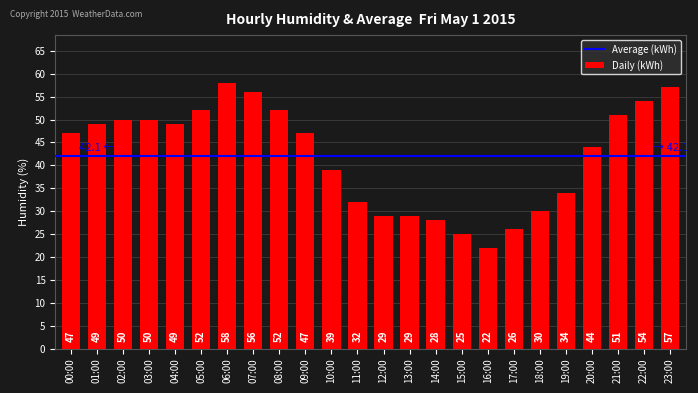

True or false: the data shows 63 at 00:00.

False